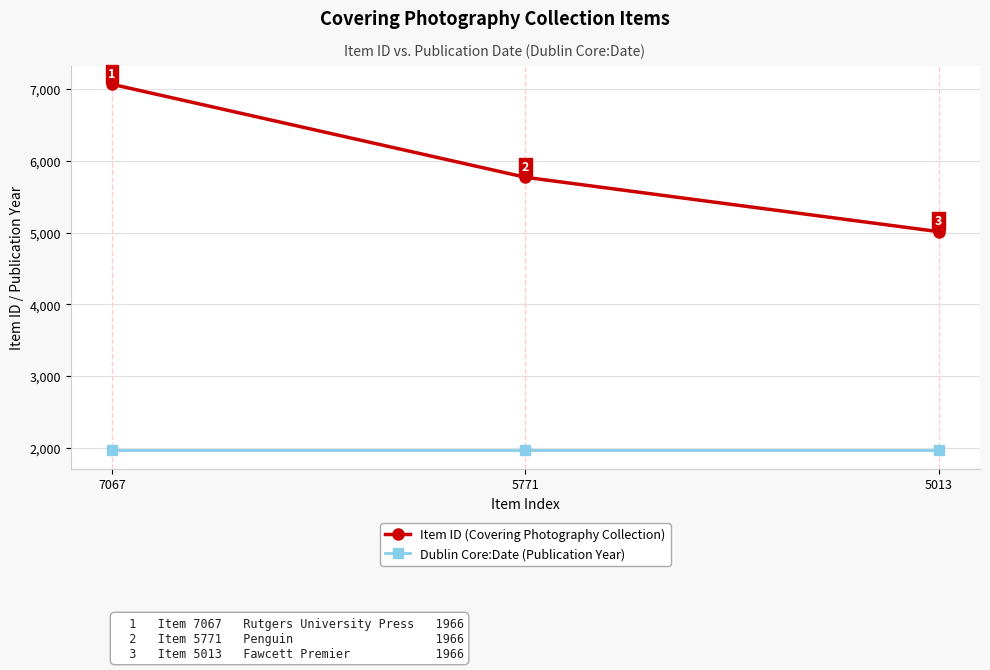

Between 7067 and 5771, which series saw the biggest shift?

Item ID (Covering Photography Collection)